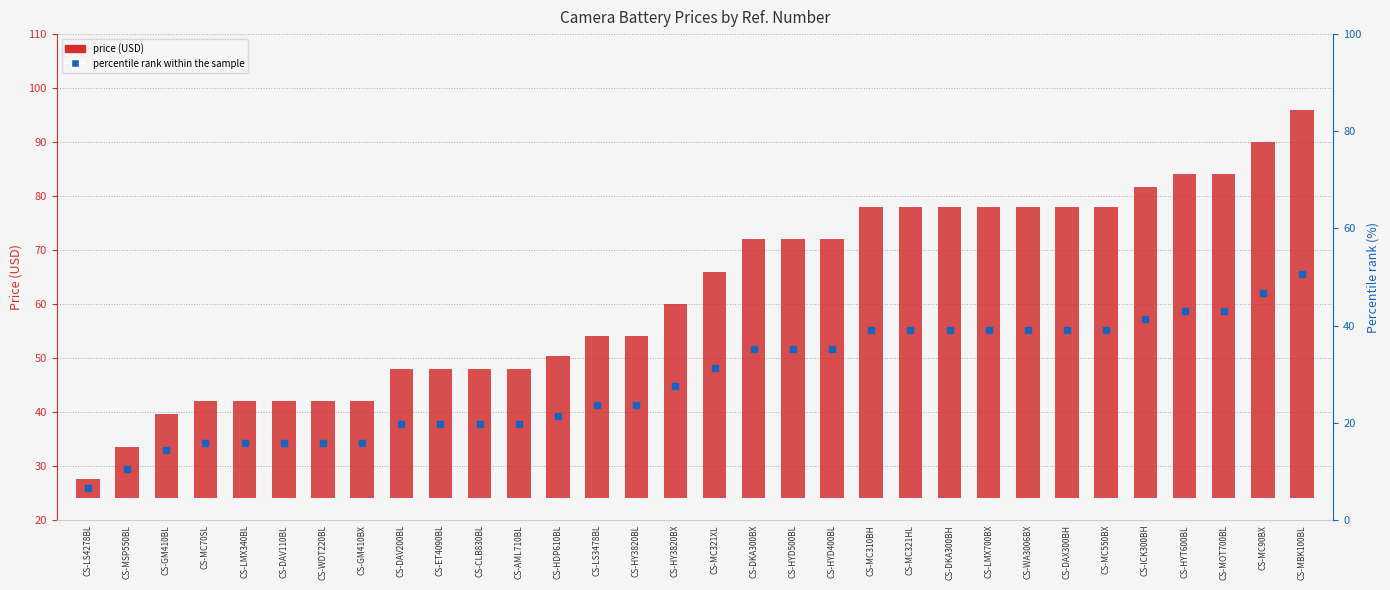

List the labels in order of value, smallest first.

CS-LS4278BL, CS-MSP550BL, CS-GM410BL, CS-MC70SL, CS-LMX340BL, CS-DAV110BL, CS-WDT220BL, CS-GM410BX, CS-DAV200BL, CS-ET4090BL, CS-CLB830BL, CS-AML710BL, CS-HDP610BL, CS-LS3478BL, CS-HY3820BL, CS-HY3820BX, CS-MC321XL, CS-DKA300BX, CS-HYD500BL, CS-HYD400BL, CS-MC310BH, CS-MC321HL, CS-DKA300BH, CS-LMX700BX, CS-WA3006BX, CS-DAX300BH, CS-MC550BX, CS-ICK300BH, CS-HYT600BL, CS-MOT700BL, CS-MC90BX, CS-MBK100BL